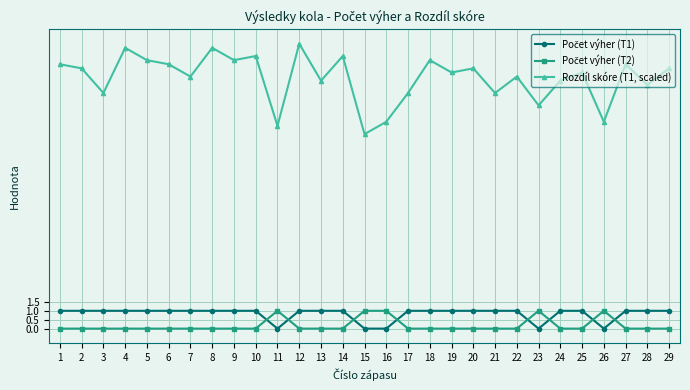

What is the spread (max minus min) of values at 24?

13.9